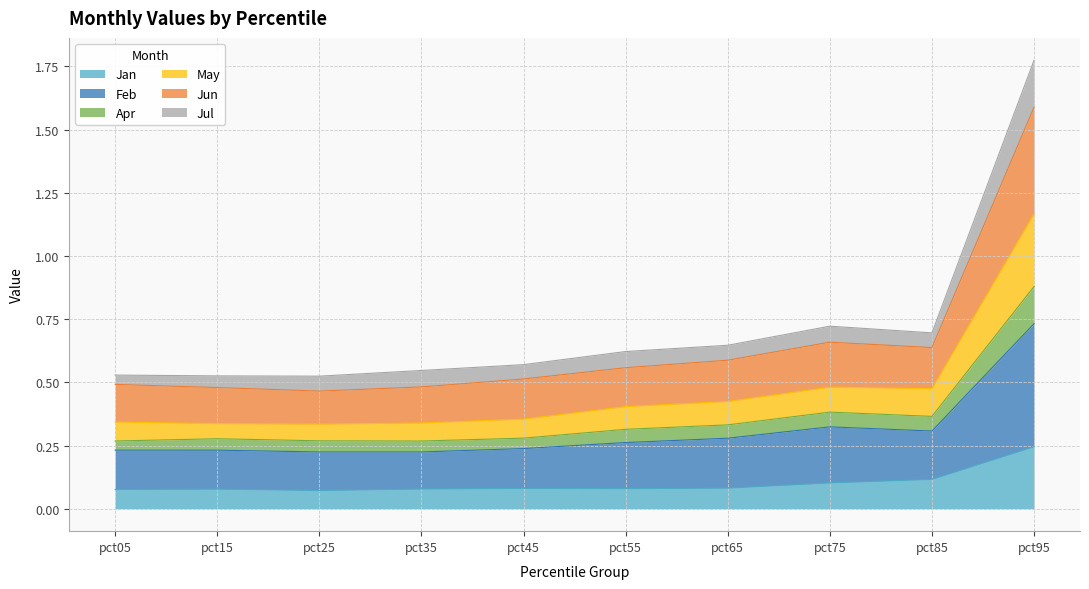

True or false: Feb has more than 2 points higher than both neighbors.

False